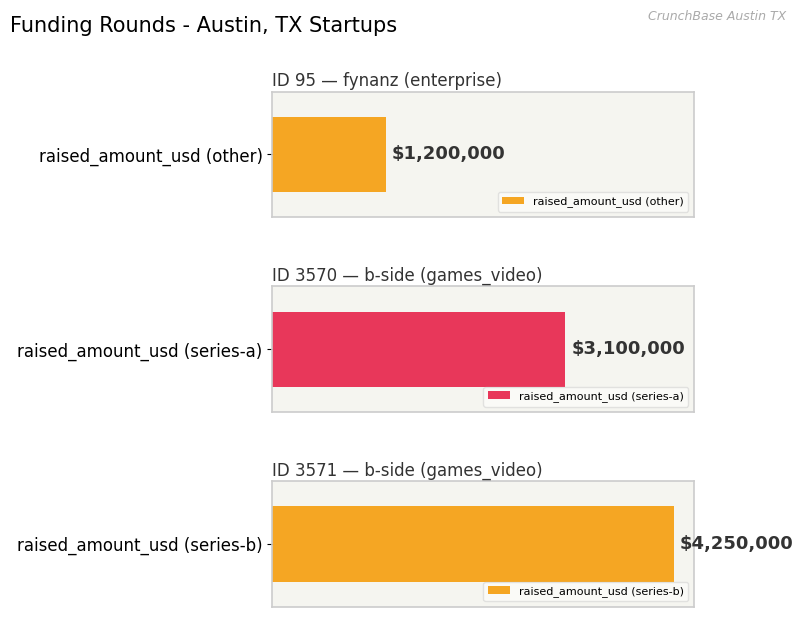

Reading left to right, transcribe all the data shown in this chart.

95=1200000	3570=3100000	3571=4250000